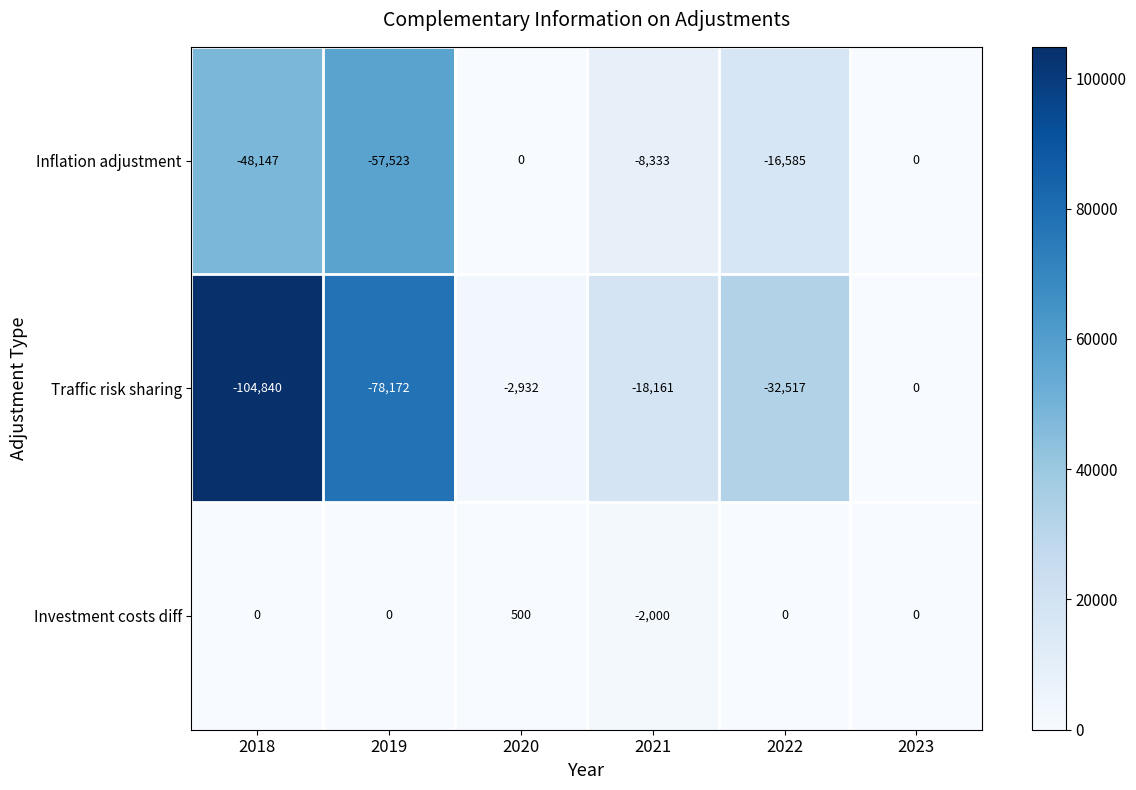

What is the difference between the maximum and minimum values in the Inflation adjustment series?

57523